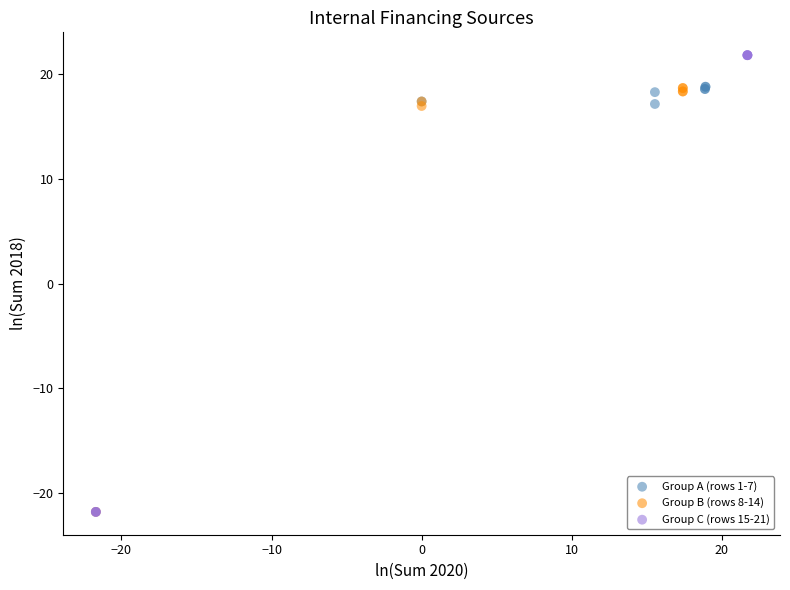

Which series reaches the maximum Y coordinate?

Group C (rows 15-21)